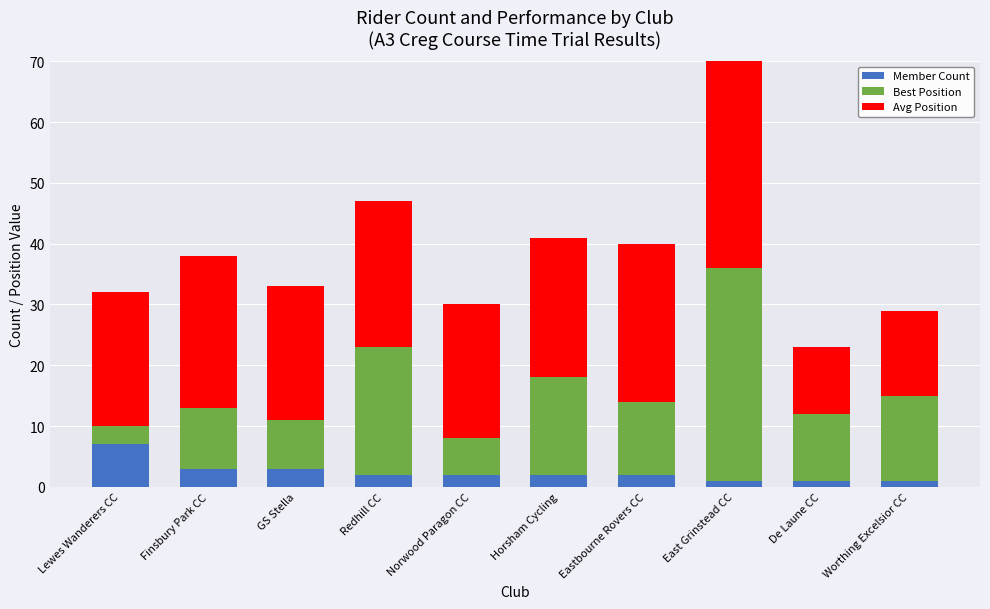

How many data points in Best Position are above 12?

4